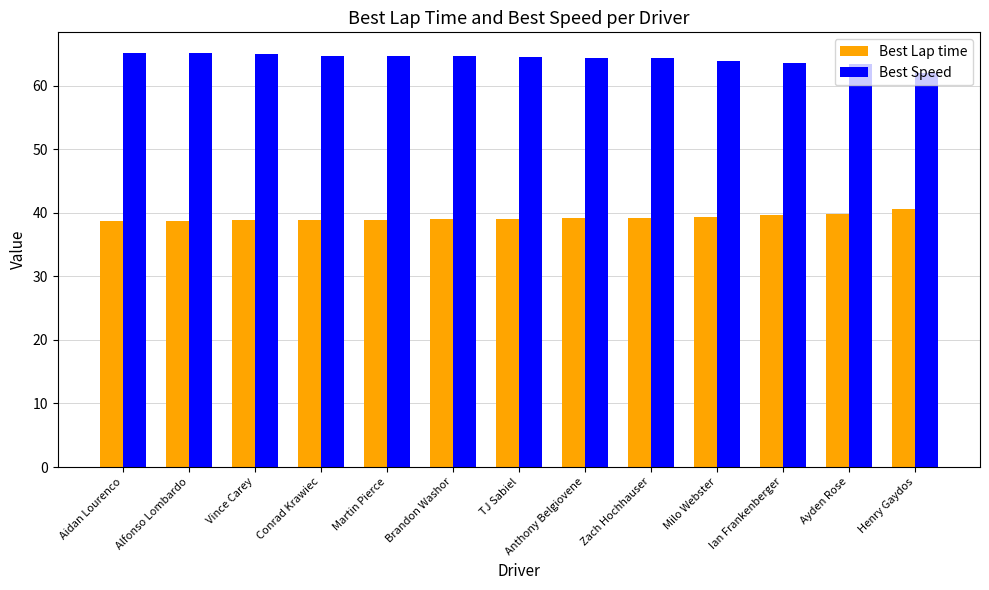

How many bars are there in total?

26